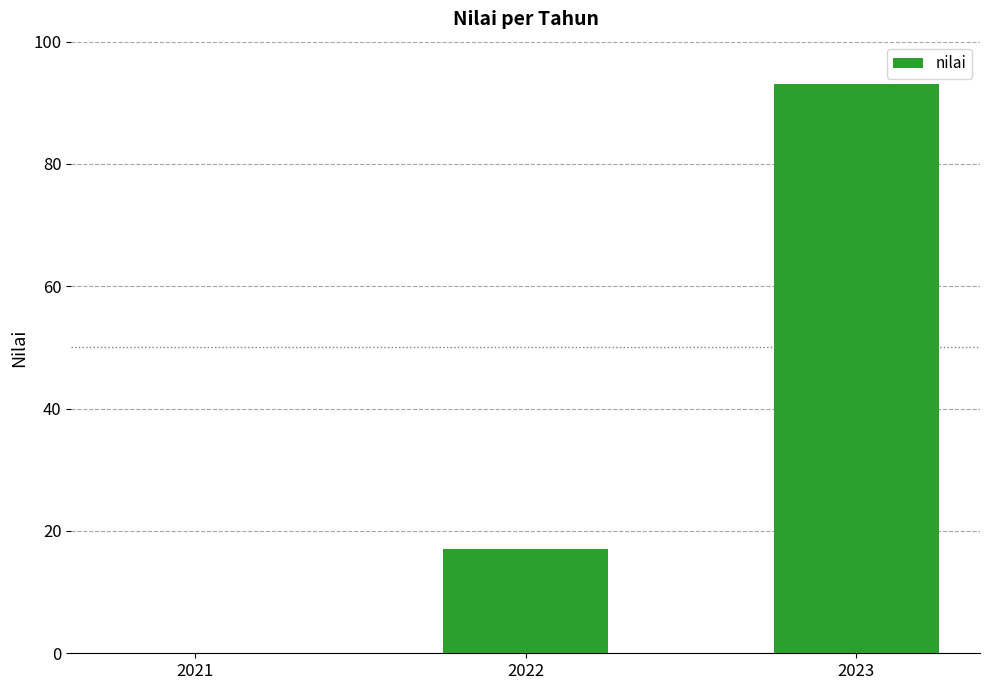

What is the change in value from 2022 to 2023?

+76